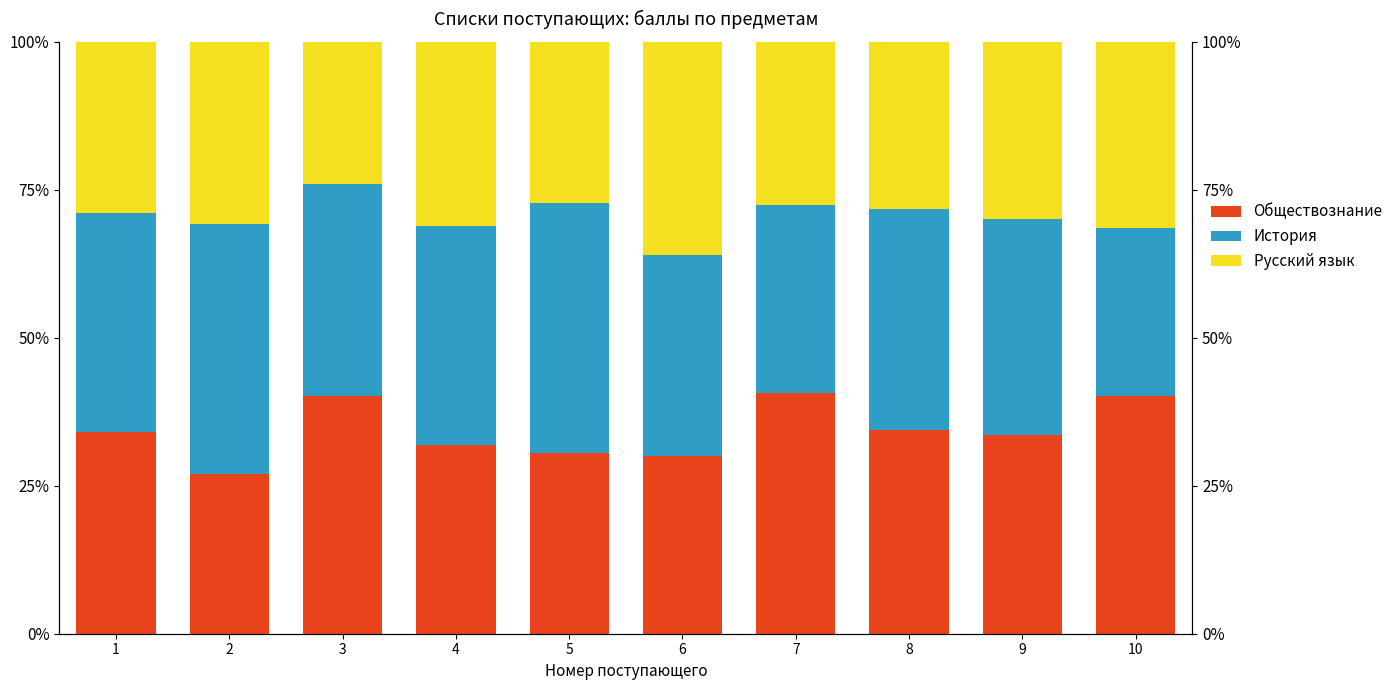

Reading left to right, transcribe all the data shown in this chart.

Обществознание: 34.0	27.0	40.1	31.8	30.5	30.0	40.7	34.5	33.6	40.2
История: 37.1	42.3	35.9	37.0	42.4	34.0	31.7	37.3	36.6	28.3
Русский язык: 28.9	30.7	24.0	31.2	27.2	36.0	27.6	28.2	29.9	31.5